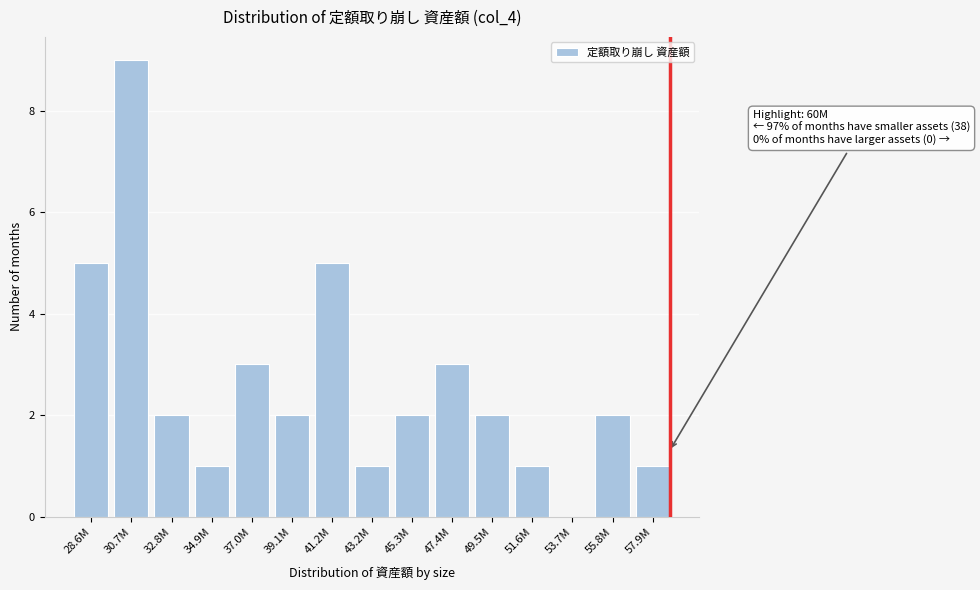

Reading left to right, list all the values displayed in this chart.

28.6M=5	30.7M=9	32.8M=2	34.9M=1	37.0M=3	39.1M=2	41.2M=5	43.2M=1	45.3M=2	47.4M=3	49.5M=2	51.6M=1	53.7M=0	55.8M=2	57.9M=1